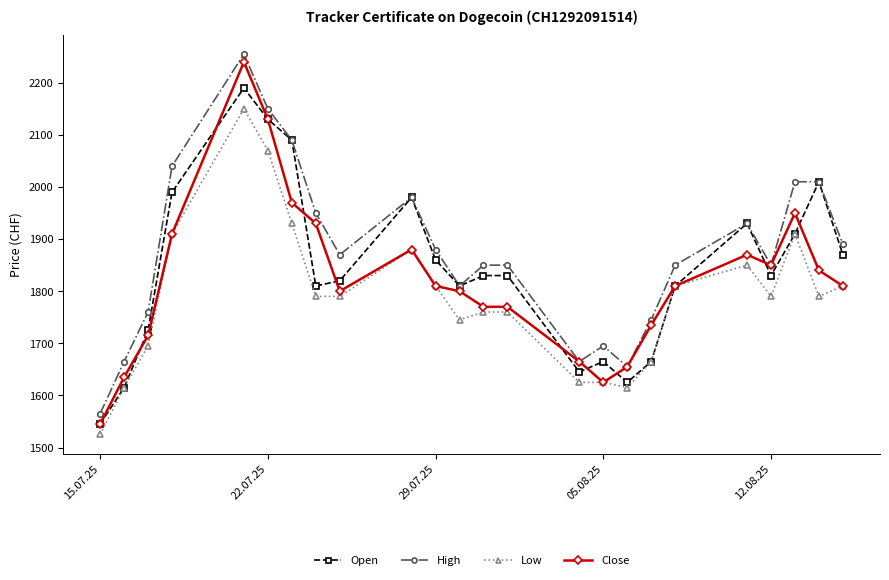

How many interior local valleys does the High series have?

5